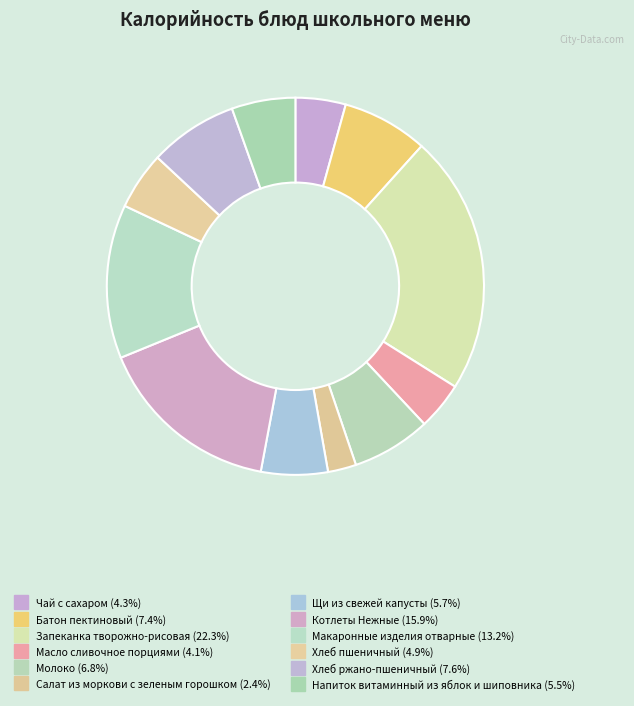

Count the number of slices in the pie.

12